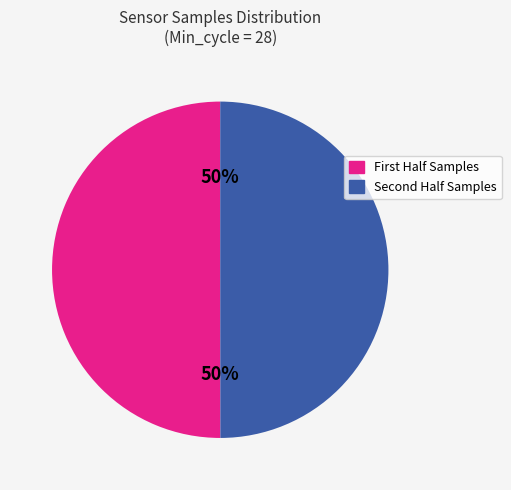

To the nearest percent, what is the average slice percentage?

50%